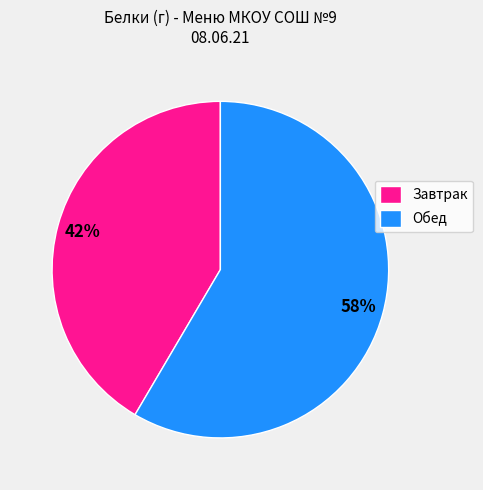

What is the largest slice in the pie chart?

Обед